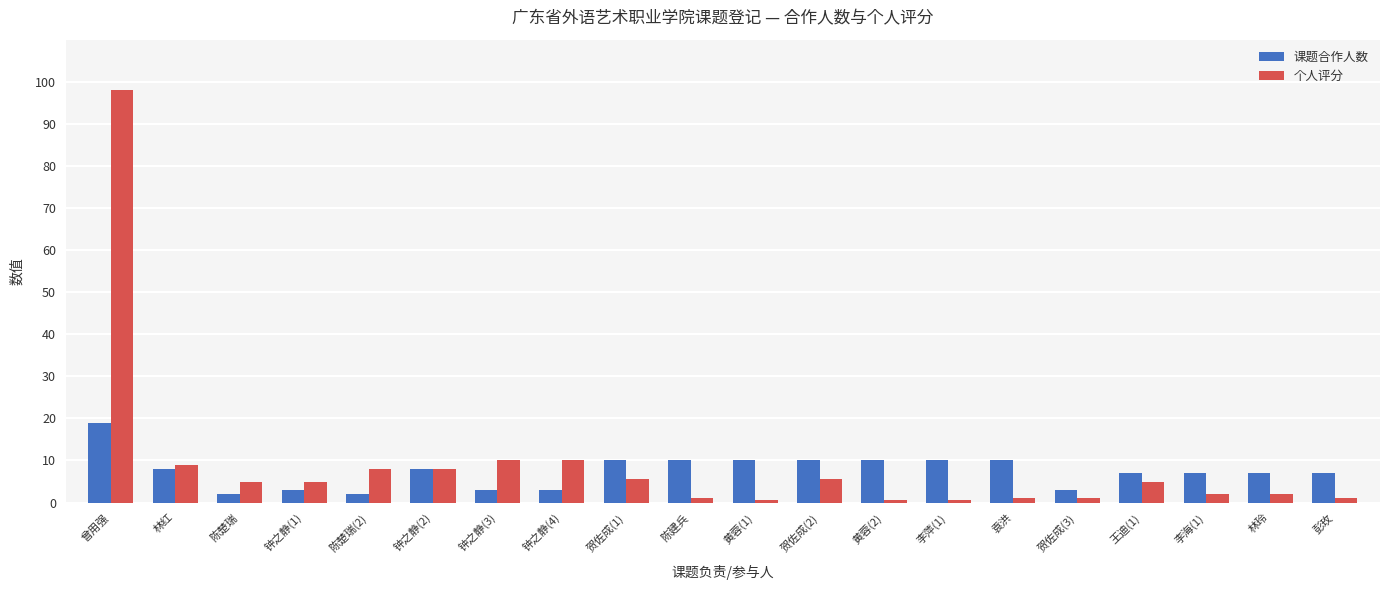

True or false: 课题合作人数 has a value of 7.0 at 林玲.

True